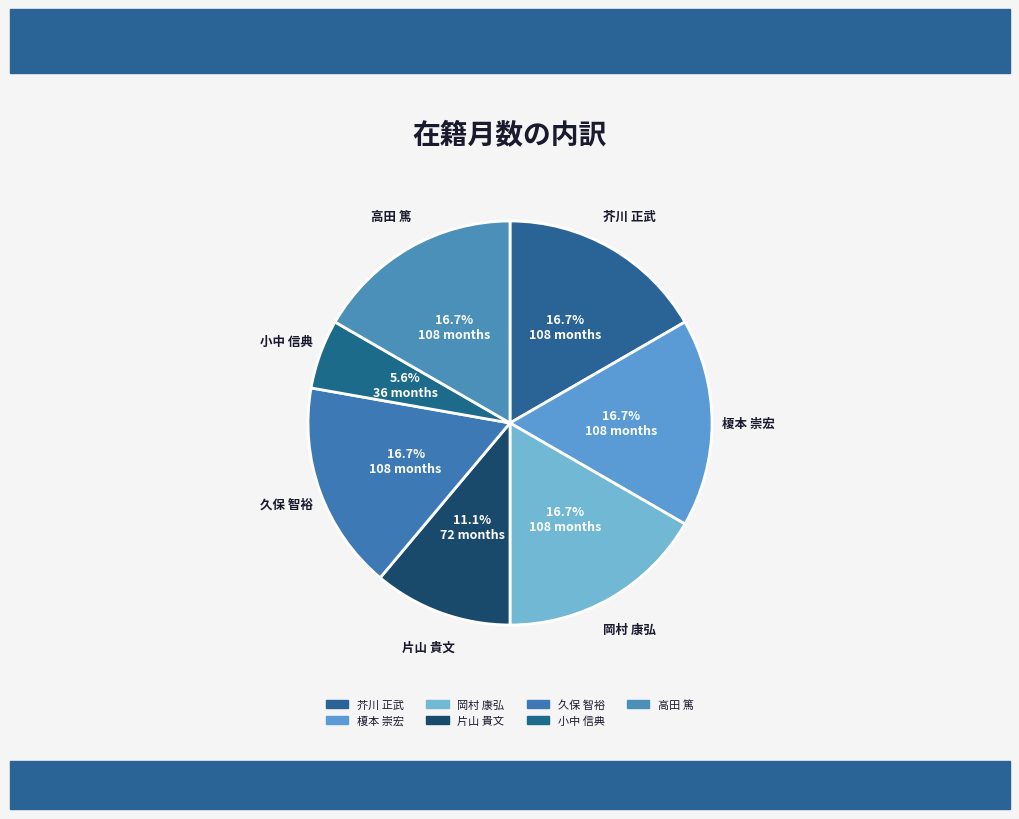

Which slice is the smallest?

小中 信典